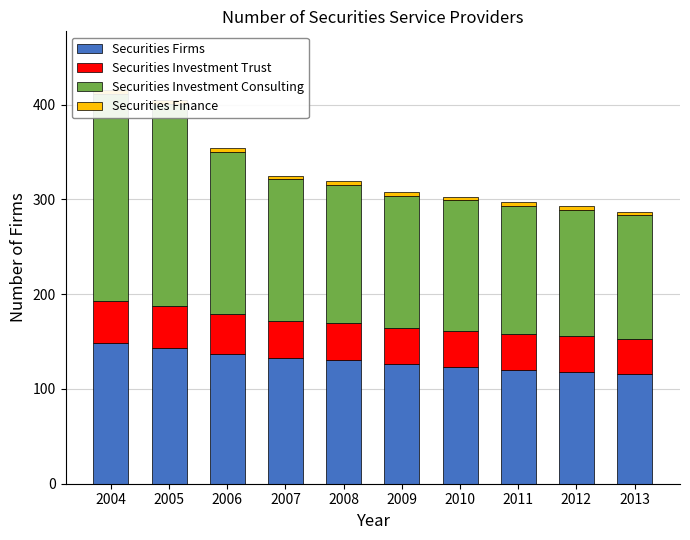

True or false: Securities Investment Consulting has a value of 171 at 2006.

True